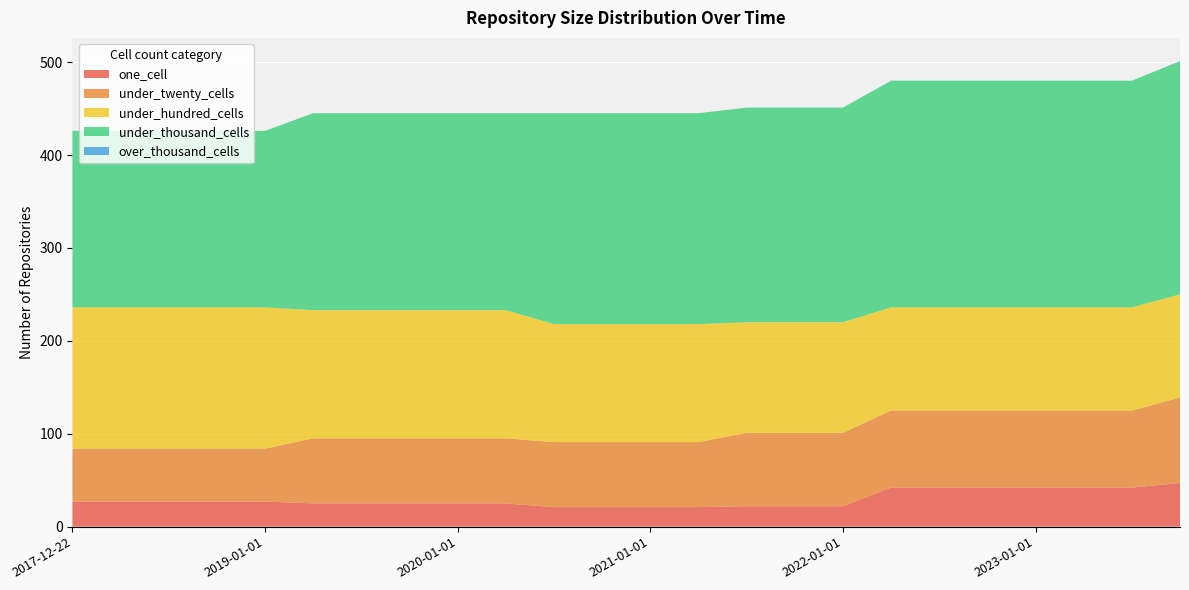

Reading left to right, what are all the values shown in this chart?

one_cell: 27	27	27	27	27	25	25	25	25	25	21	21	21	21	22	22	22	42	42	42	42	42	42	47
under_twenty_cells: 57	57	57	57	57	70	70	70	70	70	70	70	70	70	79	79	79	83	83	83	83	83	83	92
under_hundred_cells: 152	152	152	152	152	138	138	138	138	138	127	127	127	127	119	119	119	111	111	111	111	111	111	111
under_thousand_cells: 190	190	190	190	190	212	212	212	212	212	227	227	227	227	231	231	231	244	244	244	244	244	244	251
over_thousand_cells: 0	0	0	0	0	0	0	0	0	0	0	0	0	0	0	0	0	0	0	0	0	0	0	0